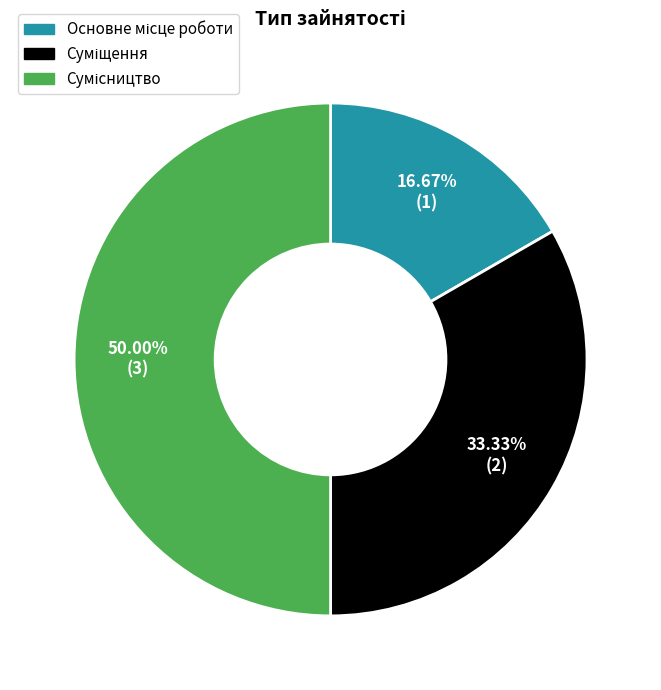

The Суміщення slice represents 33% of the pie. True or false?

True